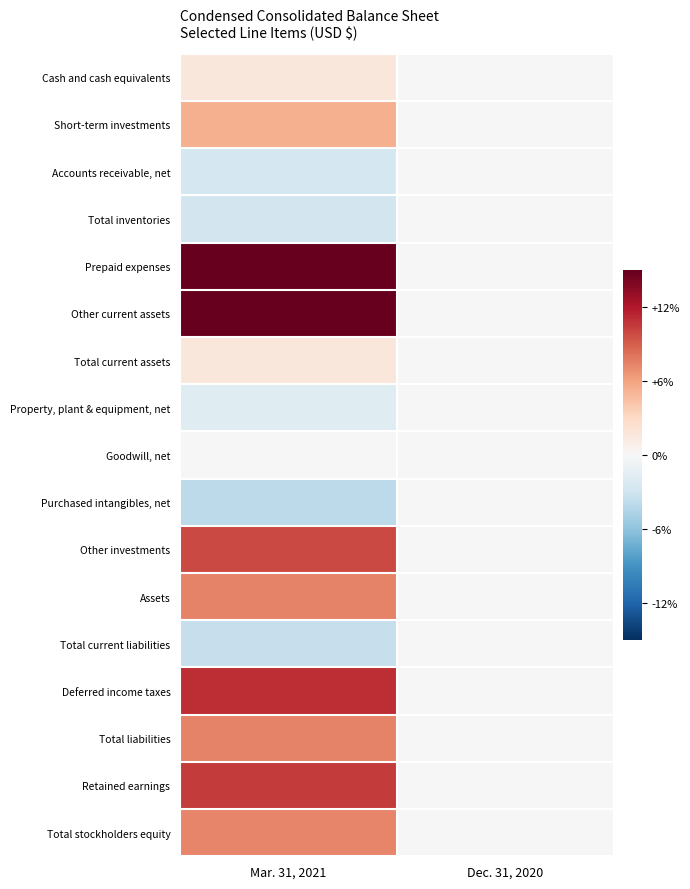

Which category has the highest value across all series?

Mar. 31, 2021